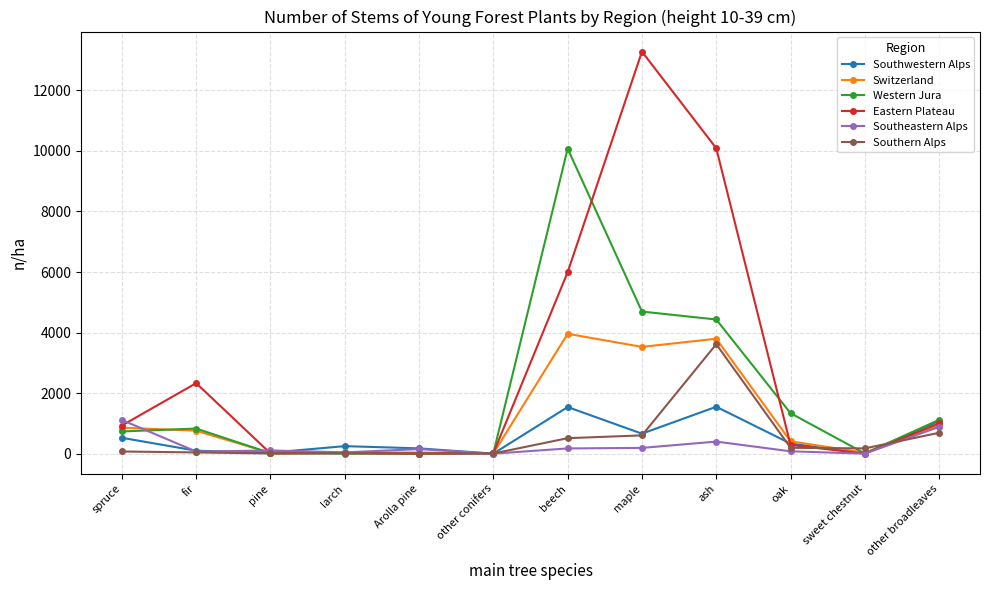

What is the difference between the highest and lowest values at Arolla pine?

174